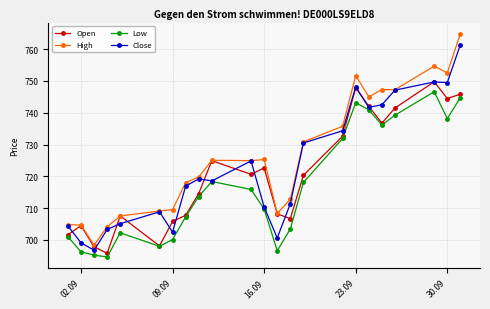

Which series has the largest total across all categories?

High